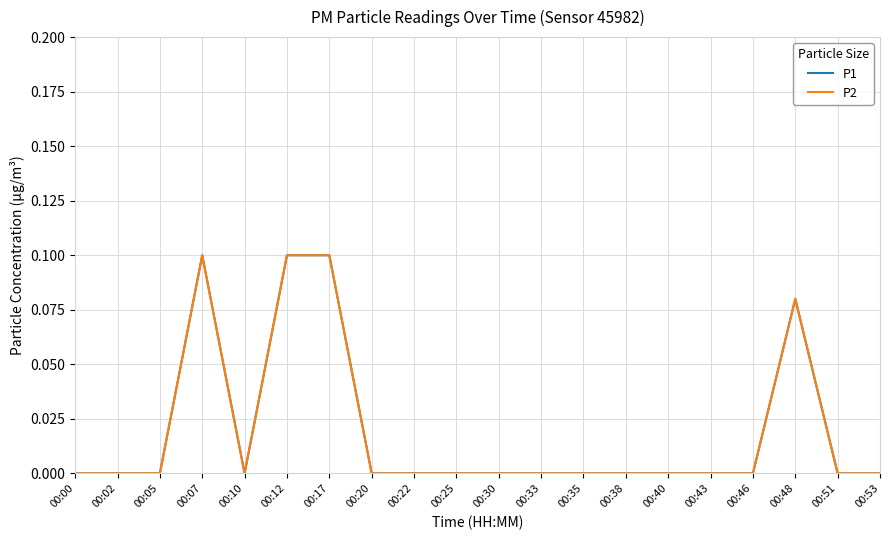

At how many categories does at least one series exceed 0?

4